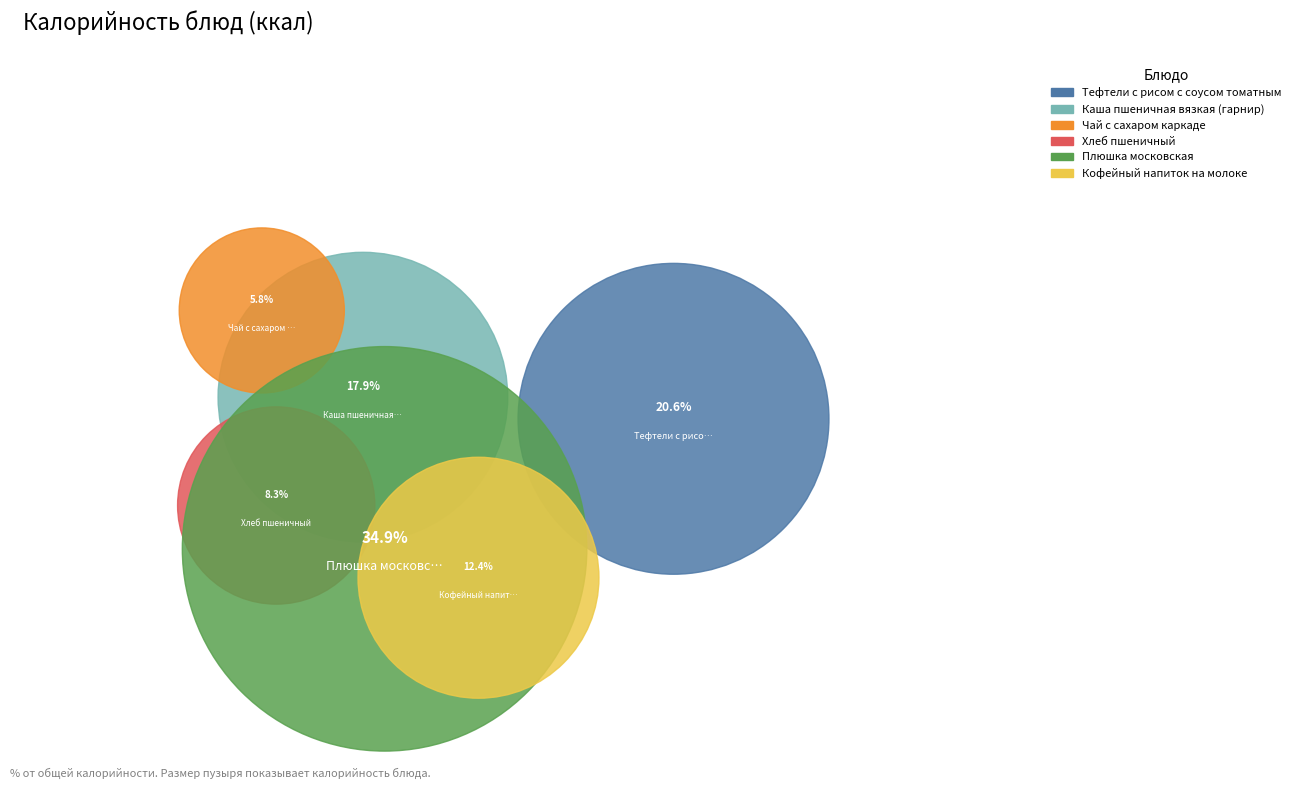

Which slice is the largest?

Плюшка московская